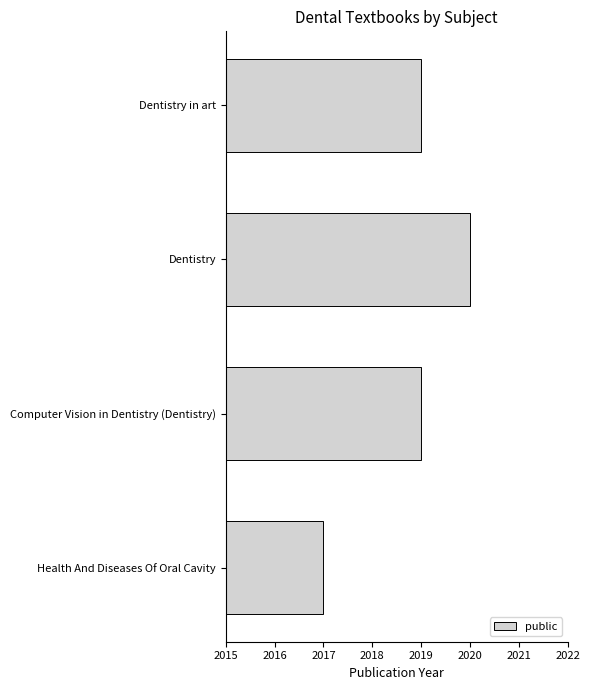

What is the approximate value at Health And Diseases Of Oral Cavity?

2017